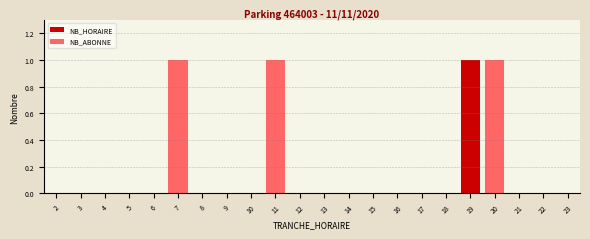

Is it true that NB_HORAIRE equals -1 at 10?

False